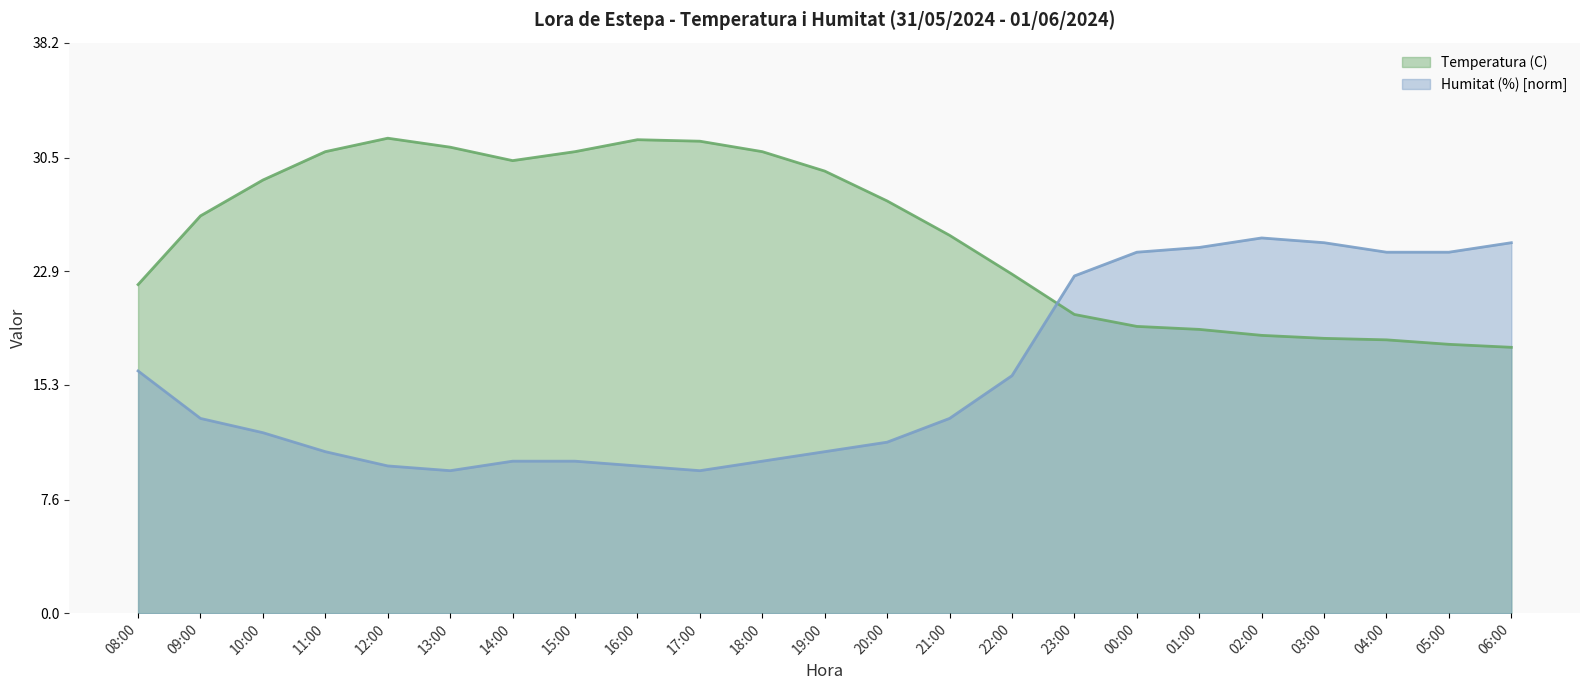

Reading left to right, transcribe all the data shown in this chart.

Temperatura (C): 22.0	26.6	29.0	30.9	31.8	31.2	30.3	30.9	31.7	31.6	30.9	29.6	27.6	25.3	22.7	20.0	19.2	19.0	18.6	18.4	18.3	18.0	17.8
Humitat (%): 16.2	13.0	12.1	10.8	9.9	9.5	10.2	10.2	9.9	9.5	10.2	10.8	11.4	13.0	15.9	22.6	24.2	24.5	25.1	24.8	24.2	24.2	24.8